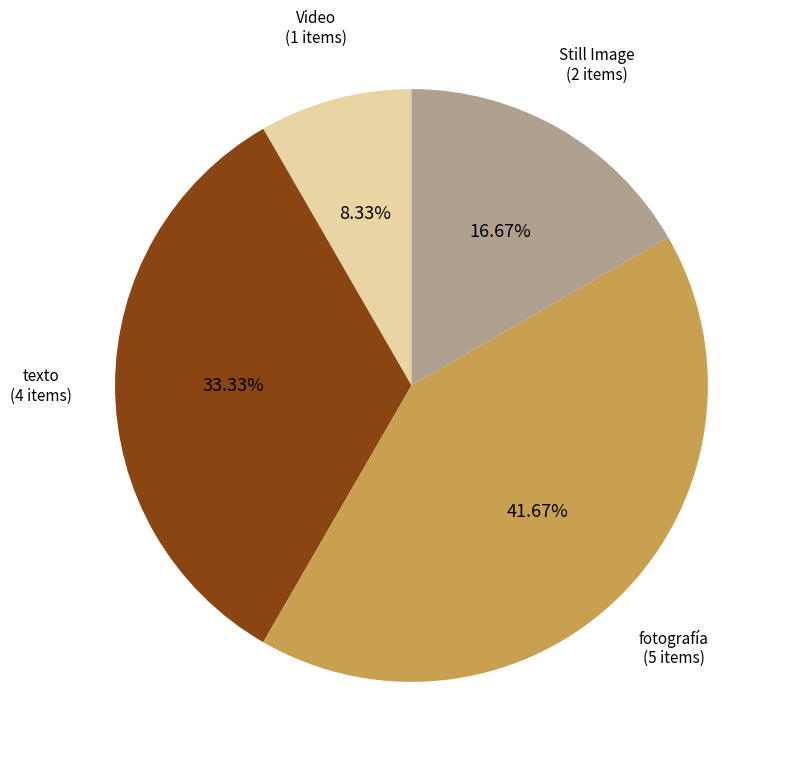

Is there a majority slice in this chart?

No